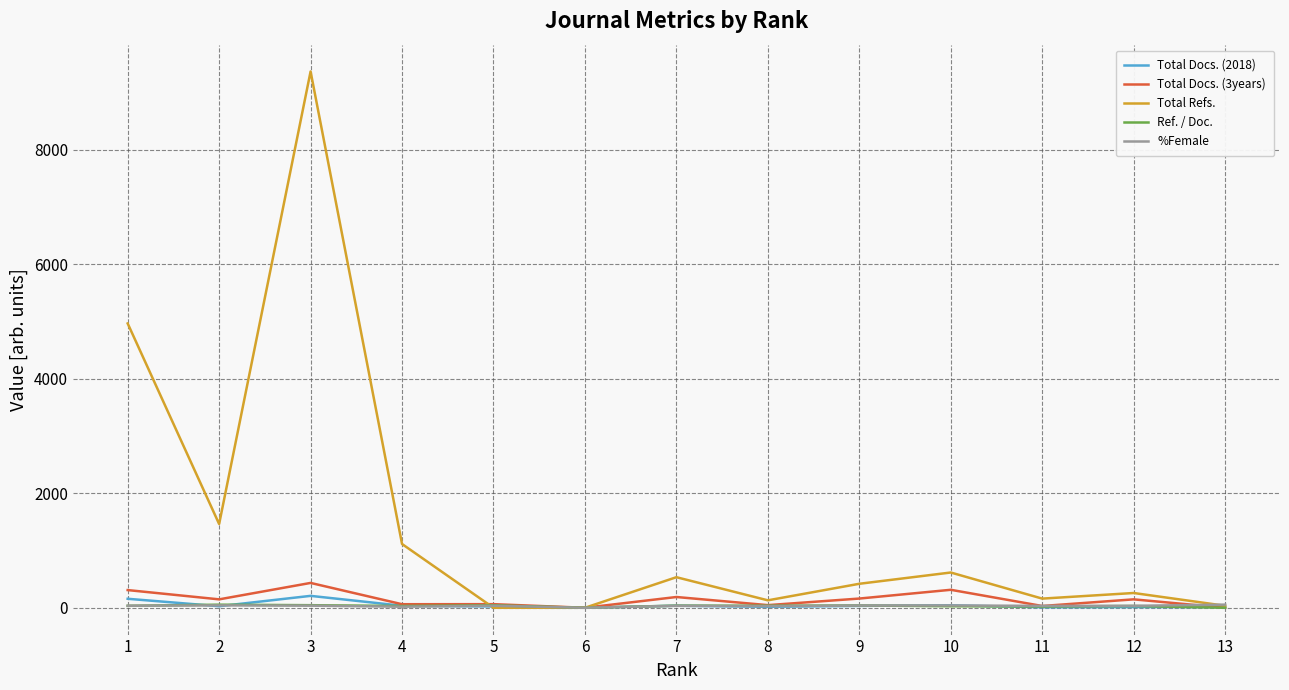

How many data points in %Female are above 35?

6